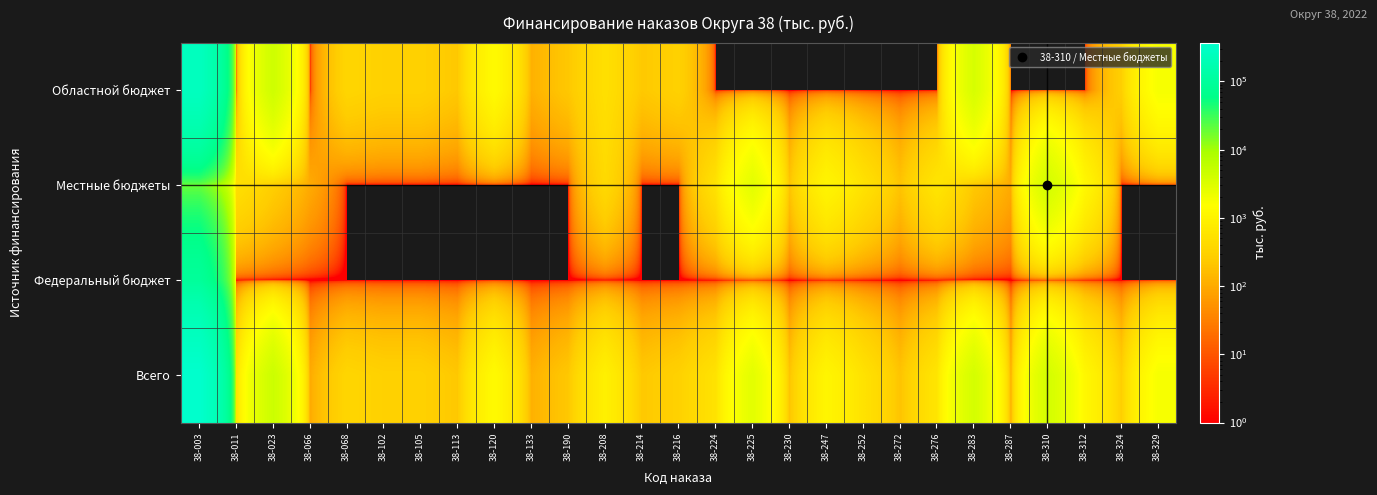

Reading left to right, list all the values displayed in this chart.

Областной бюджет: 38-003=255851.8	38-011=0.0	38-023=4304.8	38-066=0.0	38-068=350.0	38-102=300.0	38-105=299.6	38-113=221.7	38-120=1294.1	38-133=117.7	38-190=220.5	38-208=500.0	38-214=225.0	38-216=300.0	38-224=0.0	38-225=0.0	38-230=0.0	38-247=0.0	38-252=0.0	38-272=0.0	38-276=0.0	38-283=3573.9	38-287=0.0	38-310=0.0	38-312=0.0	38-324=277.3	38-329=1817.1
Местные бюджеты: 38-003=19092.6	38-011=500.0	38-023=269.5	38-066=100.0	38-068=0.0	38-102=0.0	38-105=0.0	38-113=0.0	38-120=0.0	38-133=0.0	38-190=0.0	38-208=400.0	38-214=0.0	38-216=0.0	38-224=550.0	38-225=2741.6	38-230=200.0	38-247=1078.5	38-252=544.5	38-272=197.8	38-276=612.4	38-283=223.8	38-287=100.0	38-310=3853.6	38-312=1166.3	38-324=0.0	38-329=0.0
Федеральный бюджет: 38-003=96160.7	38-011=0.0	38-023=0.0	38-066=0.0	38-068=0.0	38-102=0.0	38-105=0.0	38-113=0.0	38-120=0.0	38-133=0.0	38-190=0.0	38-208=0.0	38-214=0.0	38-216=0.0	38-224=0.0	38-225=0.0	38-230=0.0	38-247=0.0	38-252=0.0	38-272=0.0	38-276=0.0	38-283=0.0	38-287=0.0	38-310=0.0	38-312=0.0	38-324=0.0	38-329=0.0
Всего: 38-003=371105.1	38-011=500.0	38-023=4574.3	38-066=100.0	38-068=350.0	38-102=300.0	38-105=299.6	38-113=221.7	38-120=1294.1	38-133=117.7	38-190=220.5	38-208=900.0	38-214=225.0	38-216=300.0	38-224=550.0	38-225=2741.6	38-230=200.0	38-247=1078.5	38-252=544.5	38-272=197.8	38-276=612.4	38-283=3797.7	38-287=100.0	38-310=3853.6	38-312=1166.3	38-324=277.3	38-329=1817.1